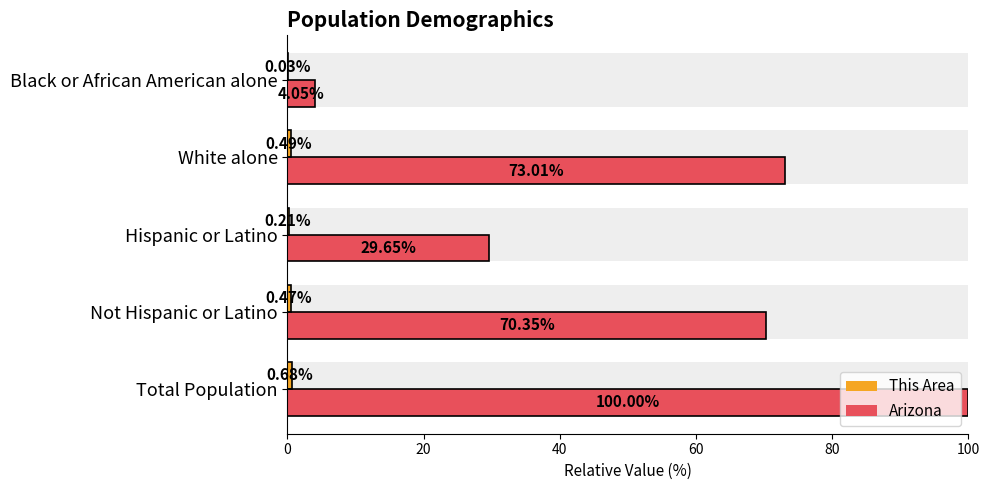

Is it true that This Area equals 0.3 at Total Population?

False